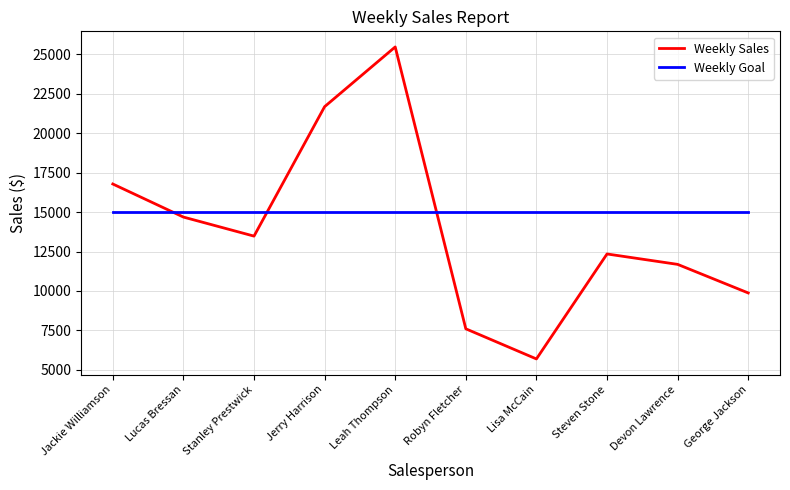

What is the difference between the Weekly Sales values at Jerry Harrison and Leah Thompson?

3789.0